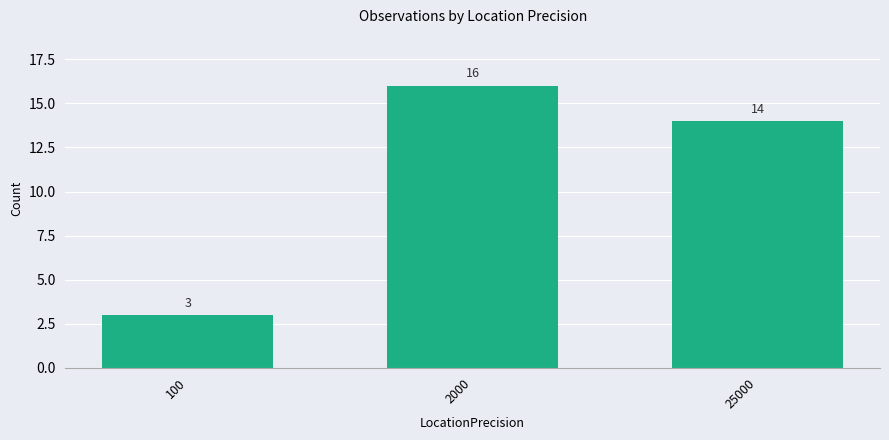

How many categories are shown in the chart?

3